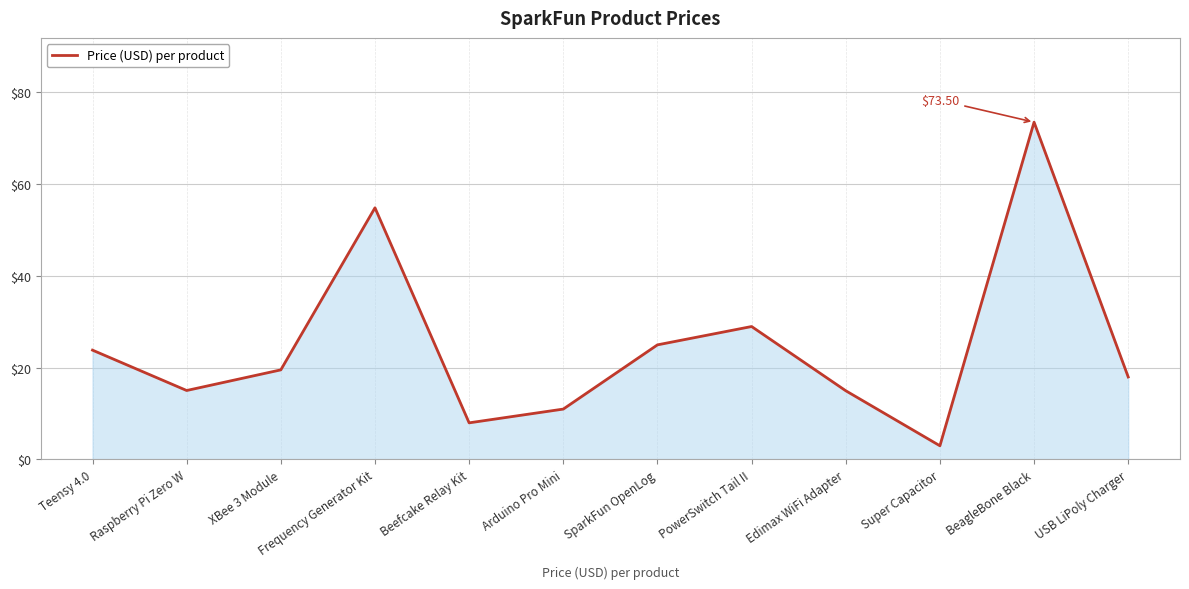

How many interior local valleys (lower than both neighbors) does the data have?

3